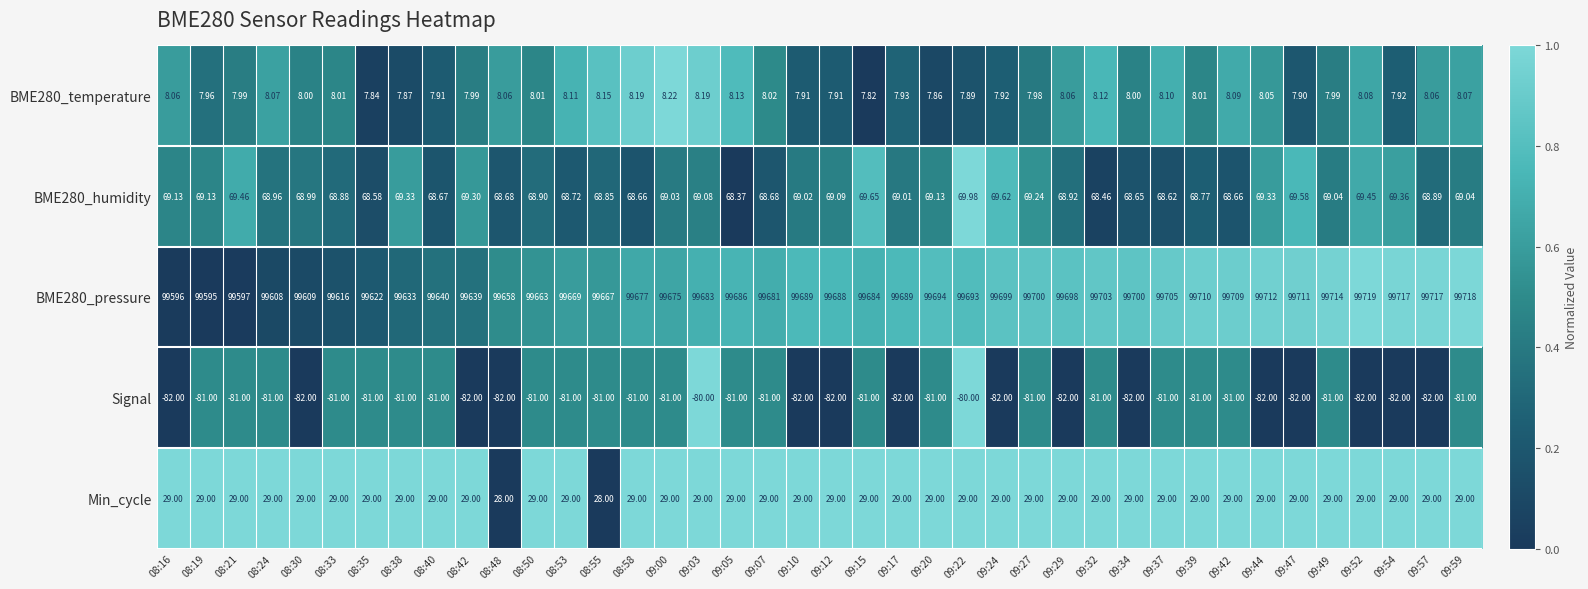

How many distinct data groups are displayed?

5